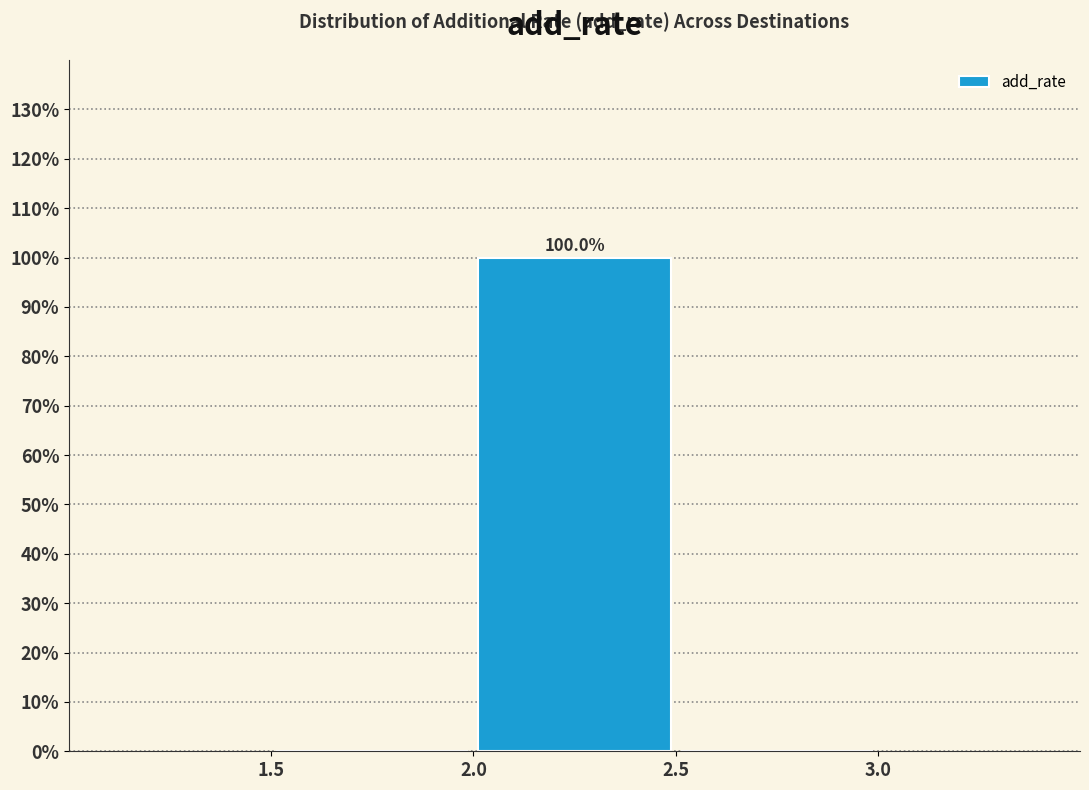

Which range on the x-axis has the tallest bar?

2.0 to 2.5